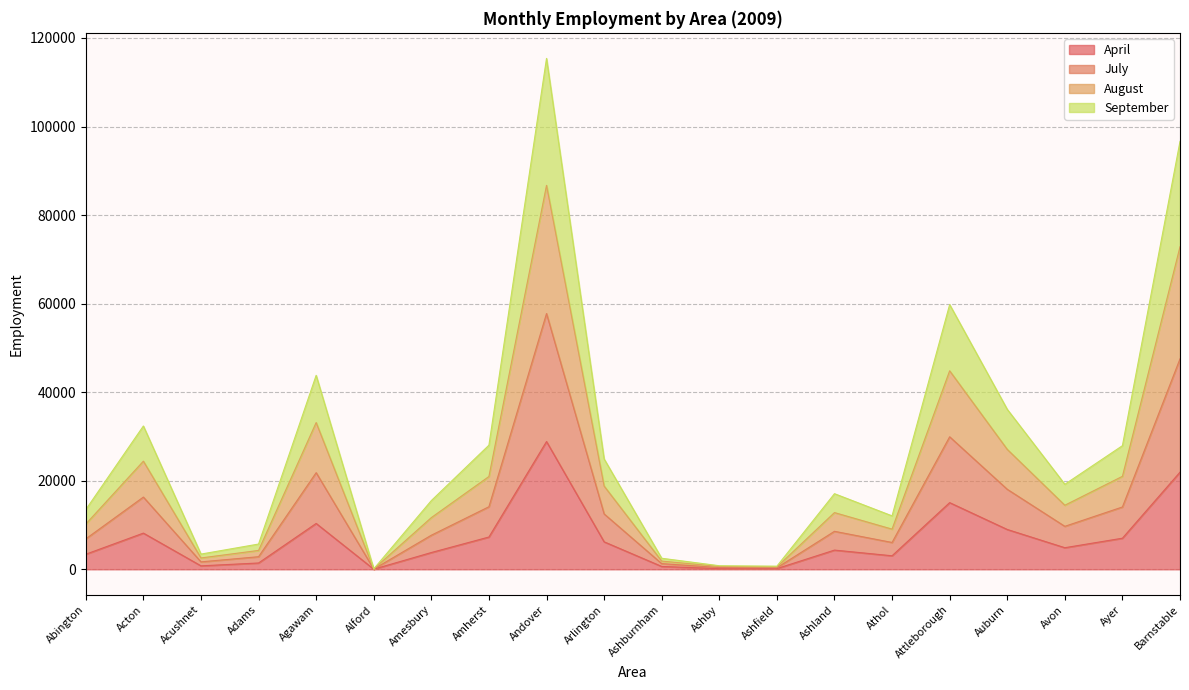

Where is the first local maximum for July?

Acton